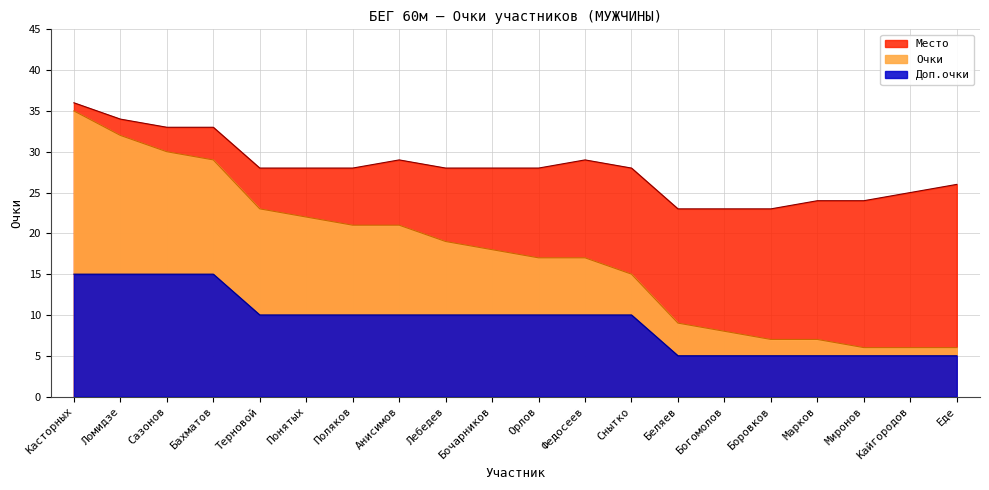

Which has a higher value, Касторных or Снытко?

Касторных